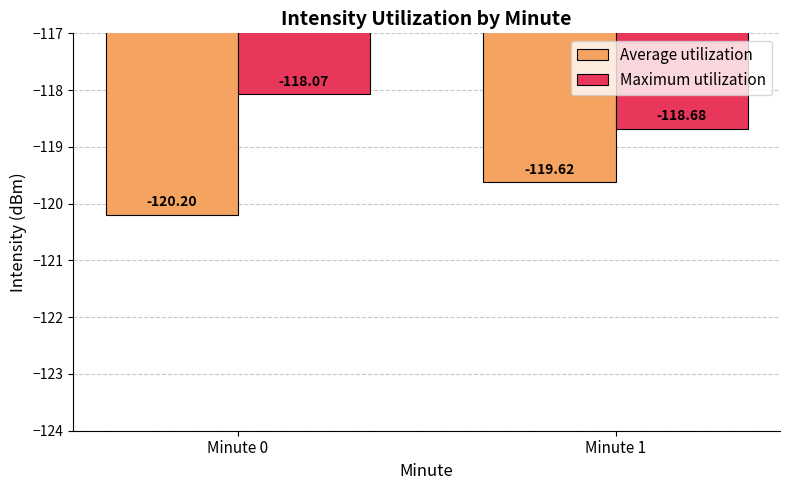

Reading right to left, transcribe all the data shown in this chart.

Average utilization: -119.6	-120.2
Maximum utilization: -118.7	-118.1